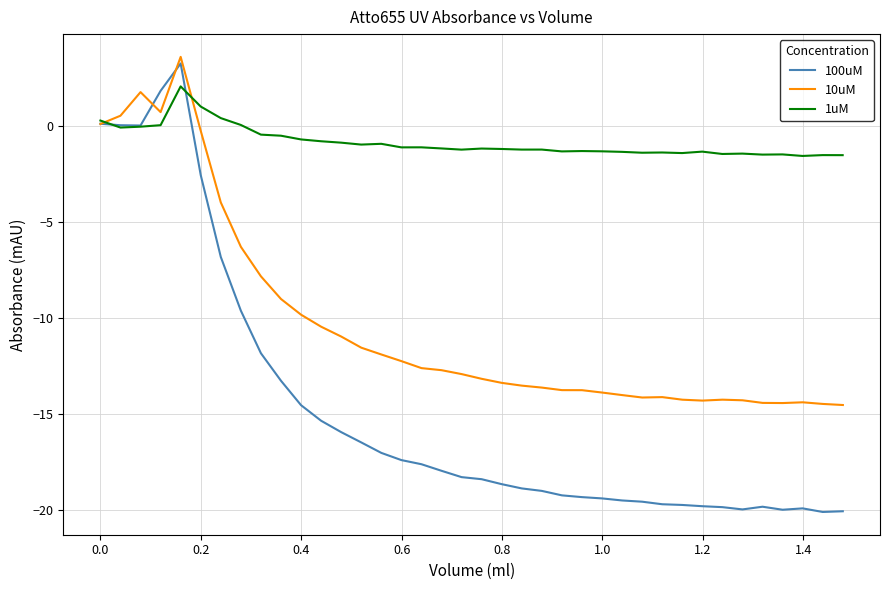

In 1uM, how many points are higher than both neighbors (excluding endpoints)?

11